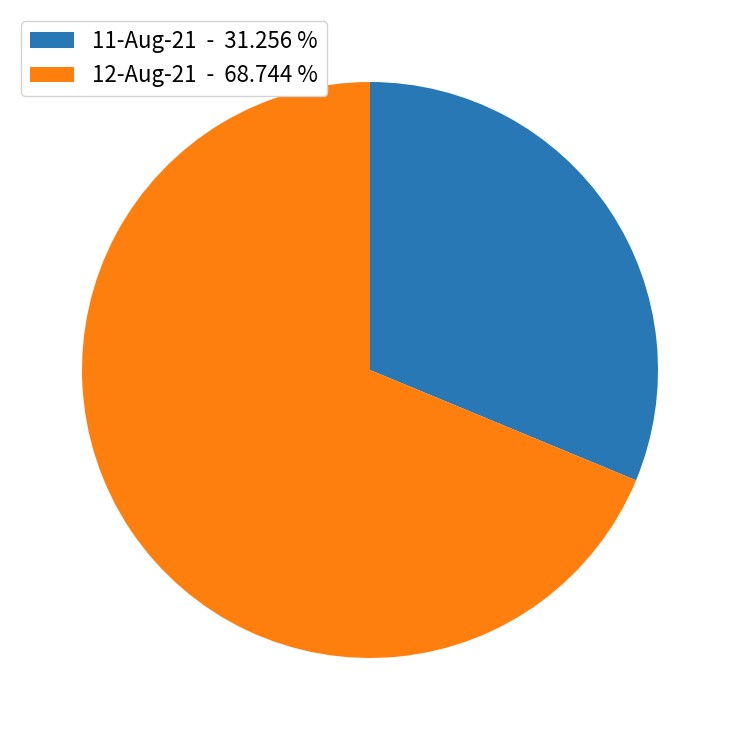

What is the ratio of the value at 11-Aug-21 - 31.256 % to the value at 12-Aug-21 - 68.744 %?

0.5